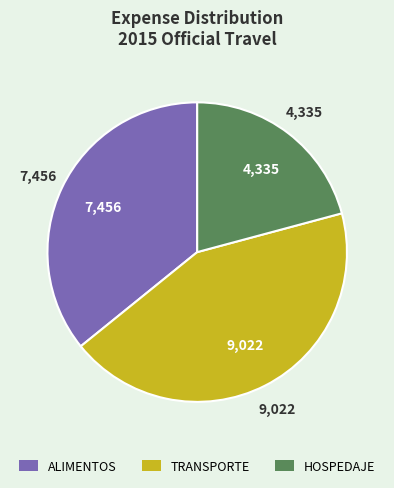

True or false: ALIMENTOS accounts for 36% of the total.

True